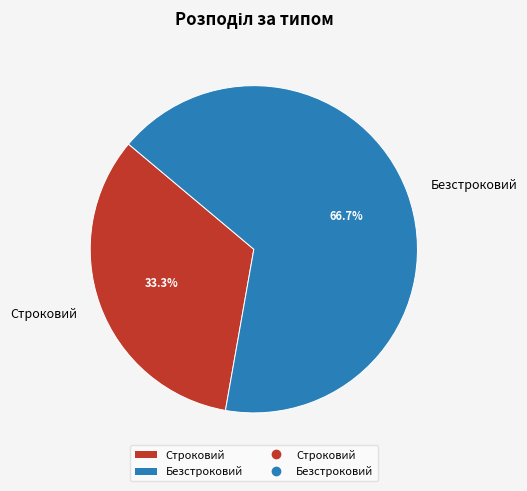

Which category accounts for the majority?

Безстроковий